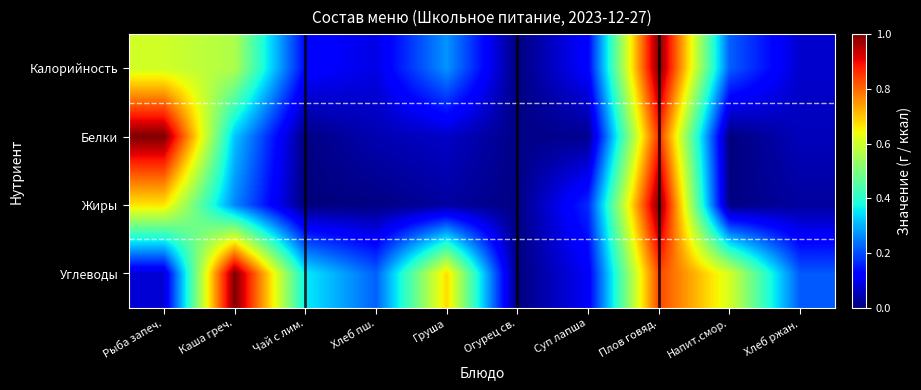

Reading left to right, transcribe all the data shown in this chart.

Калорийность: Рыба запеч.=0.6	Каша греч.=0.6	Чай с лим.=0.1	Хлеб пш.=0.1	Груша=0.3	Огурец св.=0.0	Суп лапша=0.1	Плов говяд.=1.0	Напит.смор.=0.2	Хлеб ржан.=0.1
Белки: Рыба запеч.=1.0	Каша греч.=0.3	Чай с лим.=0.0	Хлеб пш.=0.0	Груша=0.1	Огурец св.=0.0	Суп лапша=0.0	Плов говяд.=0.9	Напит.смор.=0.0	Хлеб ржан.=0.1
Жиры: Рыба запеч.=0.7	Каша греч.=0.3	Чай с лим.=0.0	Хлеб пш.=0.0	Груша=0.0	Огурец св.=0.0	Суп лапша=0.2	Плов говяд.=1.0	Напит.смор.=0.0	Хлеб ржан.=0.0
Углеводы: Рыба запеч.=0.1	Каша греч.=1.0	Чай с лим.=0.4	Хлеб пш.=0.2	Груша=0.7	Огурец св.=0.0	Суп лапша=0.1	Плов говяд.=0.8	Напит.смор.=0.6	Хлеб ржан.=0.2